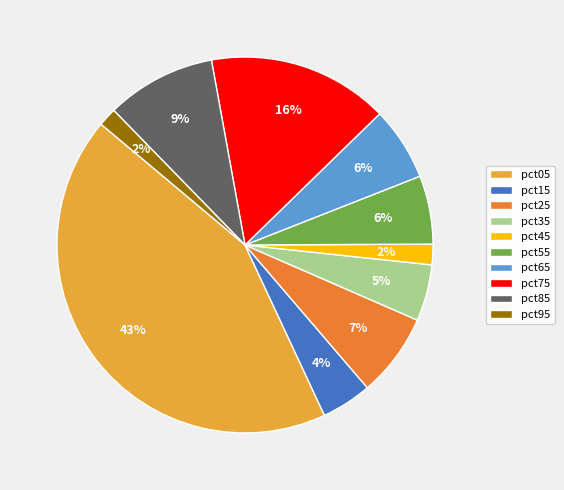

True or false: pct75 accounts for 16% of the total.

True